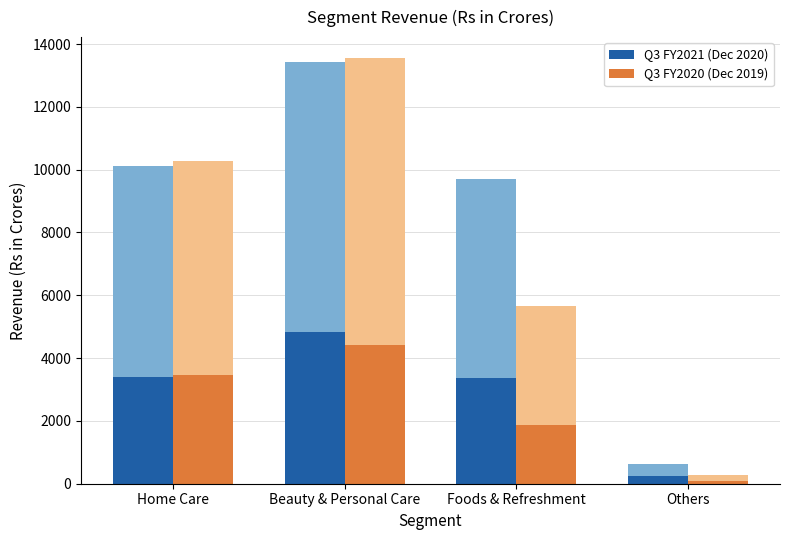

What is the spread (max minus min) of values at Beauty & Personal Care?

9132